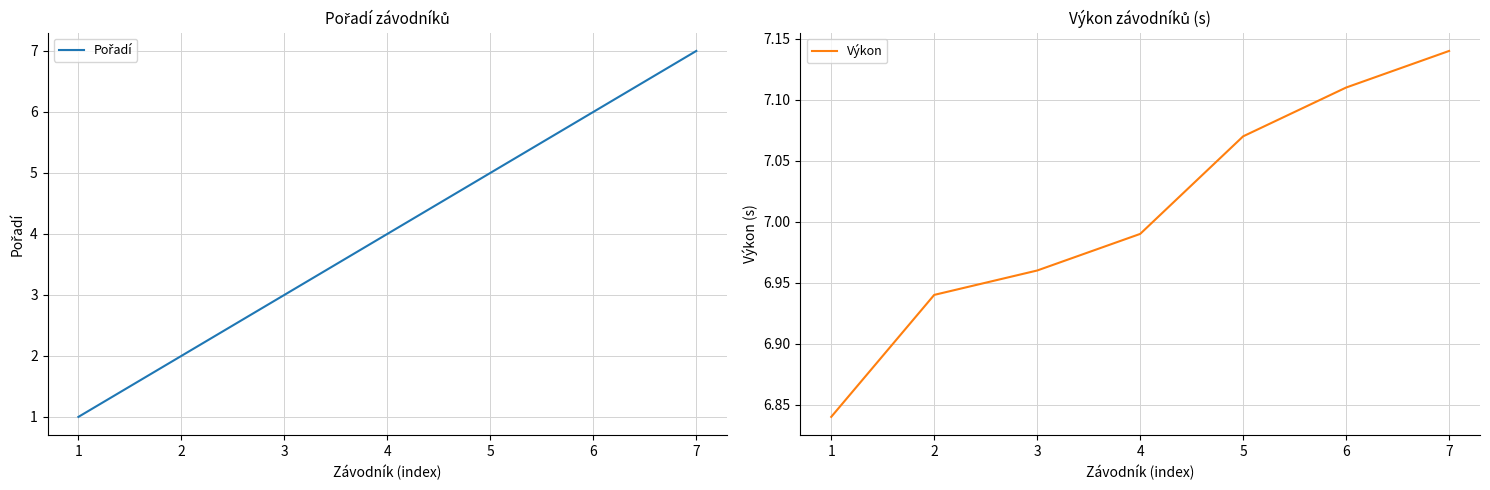

Is the value of Výkon at 5 greater than the value of Pořadí at 5?

Yes